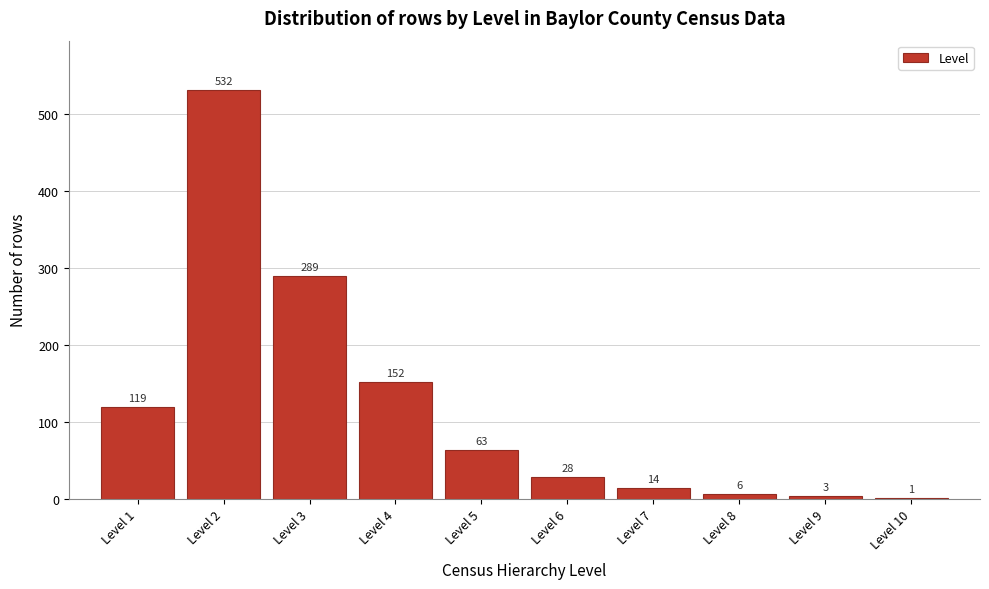

Reading right to left, extract all data points from this chart.

Level 10=1	Level 9=3	Level 8=6	Level 7=14	Level 6=28	Level 5=63	Level 4=152	Level 3=289	Level 2=532	Level 1=119